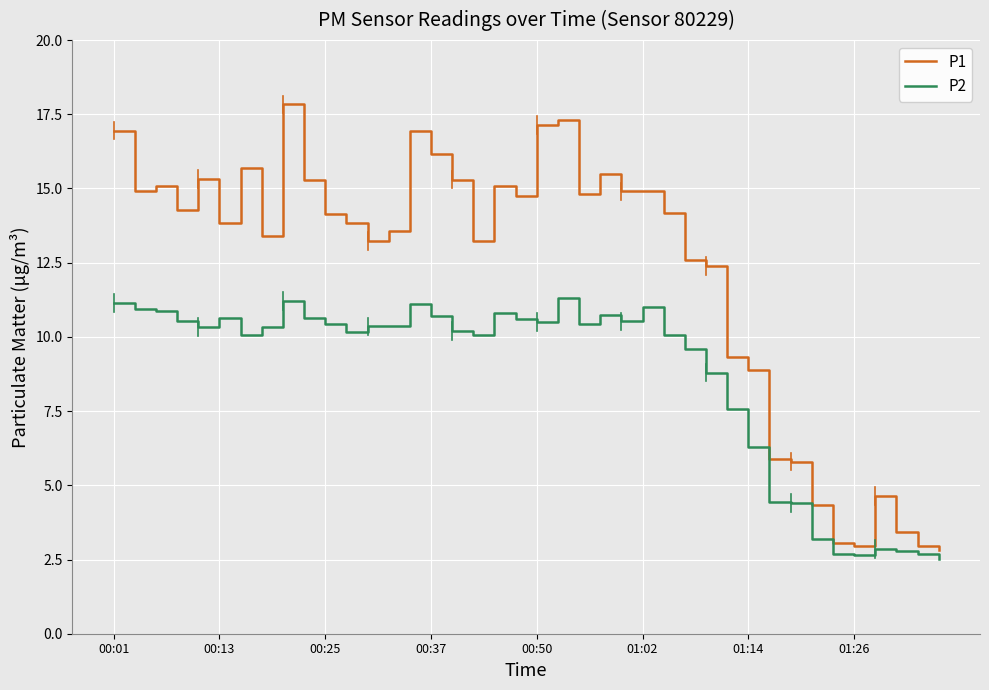

Which series has the largest total across all categories?

P1